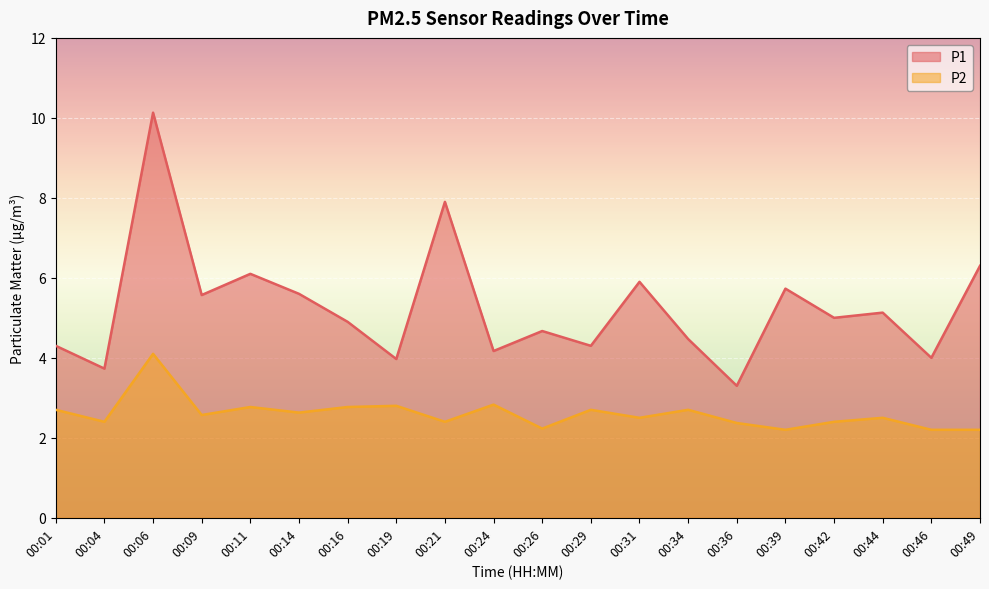

True or false: P1 has a value of 7.0 at 00:34.

False